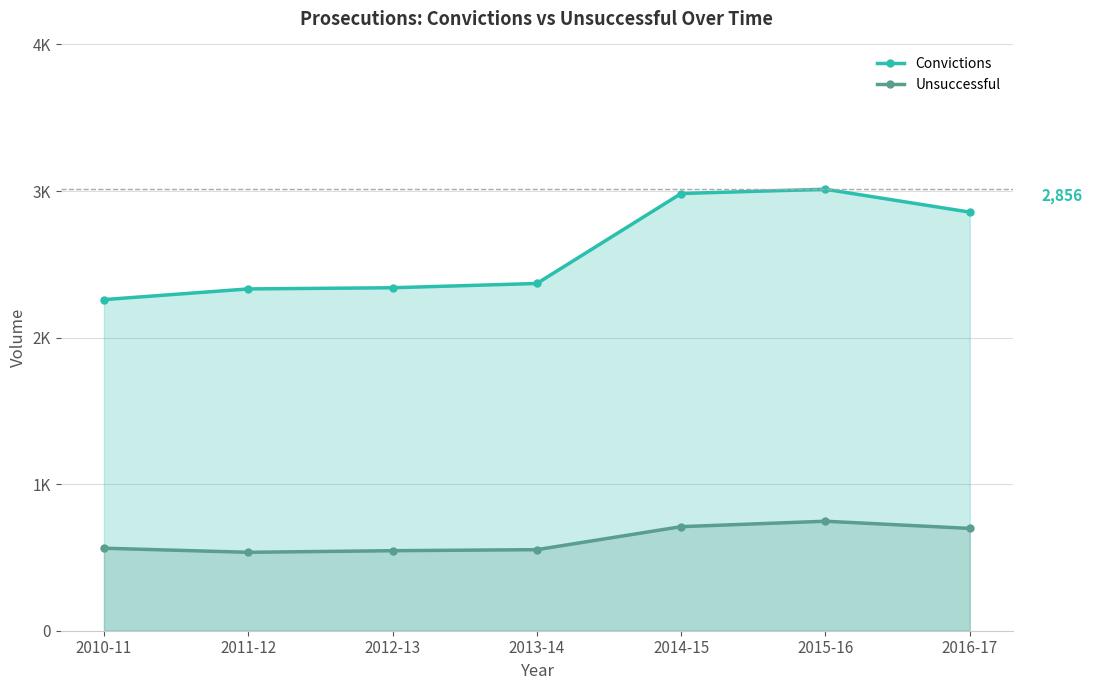

True or false: Convictions and Unsuccessful intersect in this chart.

False